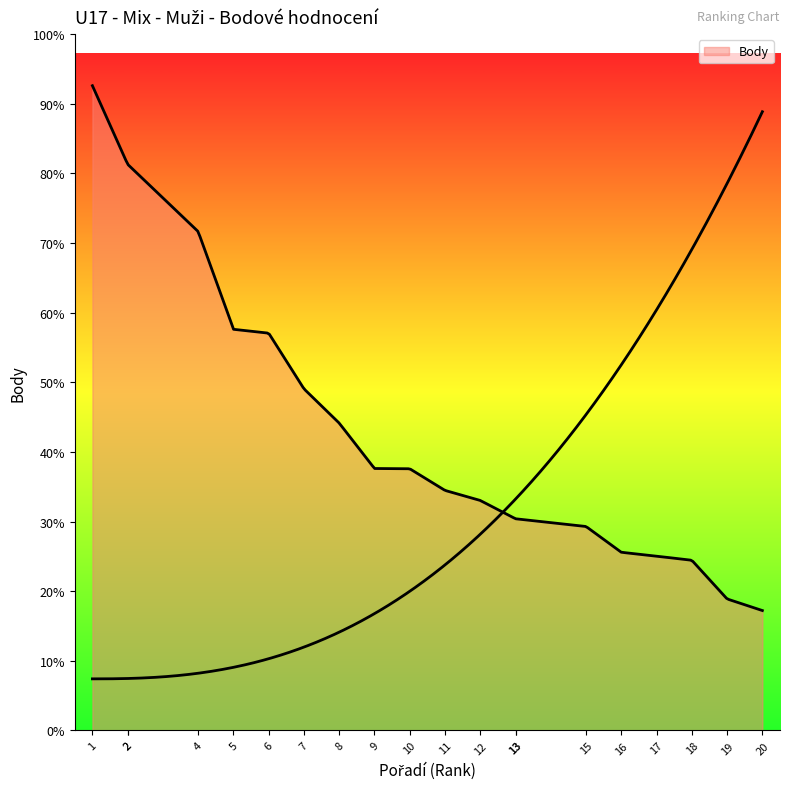

How many categories are shown in the chart?

20